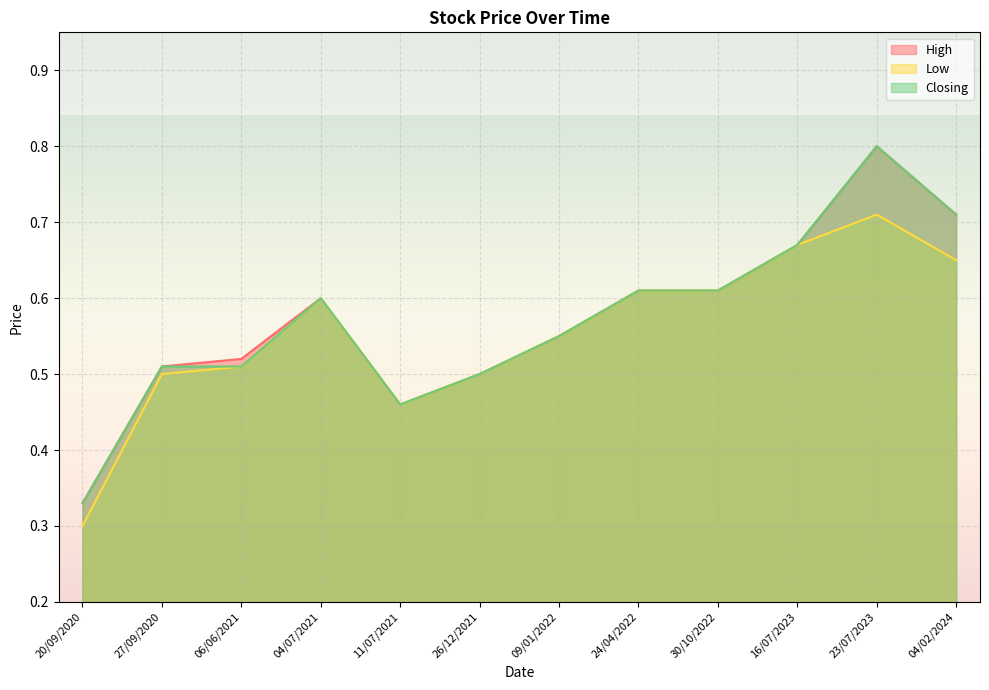

Reading right to left, transcribe all the data shown in this chart.

High: 0.7	0.8	0.7	0.6	0.6	0.6	0.5	0.5	0.6	0.5	0.5	0.3
Low: 0.7	0.7	0.7	0.6	0.6	0.6	0.5	0.5	0.6	0.5	0.5	0.3
Closing: 0.7	0.8	0.7	0.6	0.6	0.6	0.5	0.5	0.6	0.5	0.5	0.3